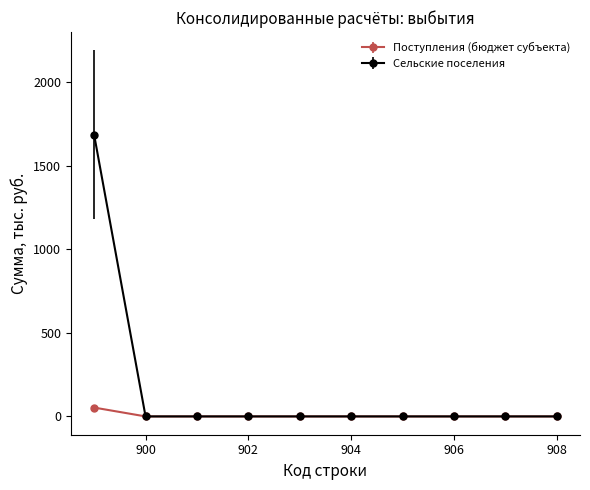

Which series has the largest total across all categories?

Сельские поселения